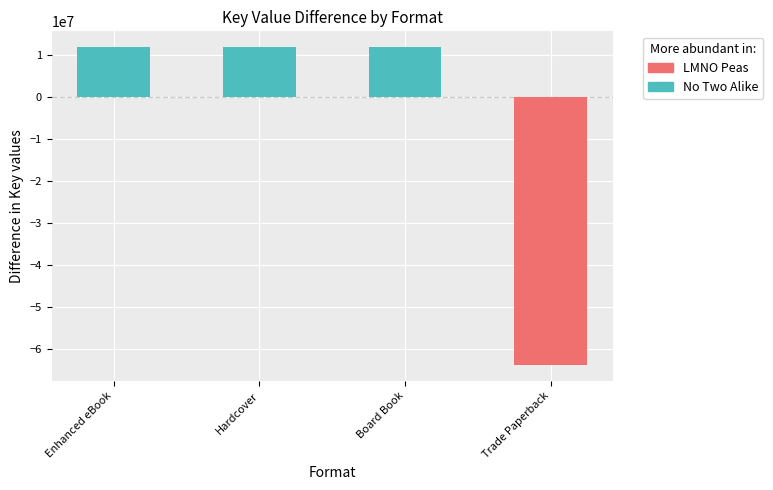

What is the label of the 1st bar from the left?

Enhanced eBook